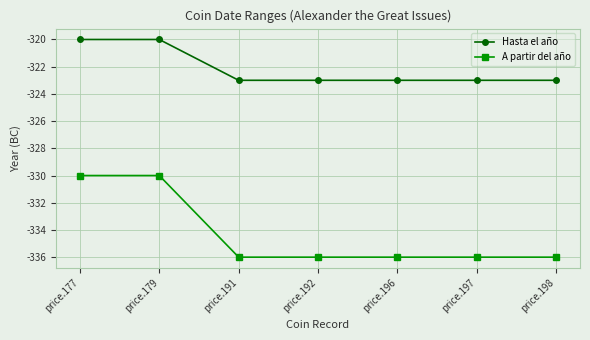

What is the difference between the A partir del año values at price.177 and price.196?

6